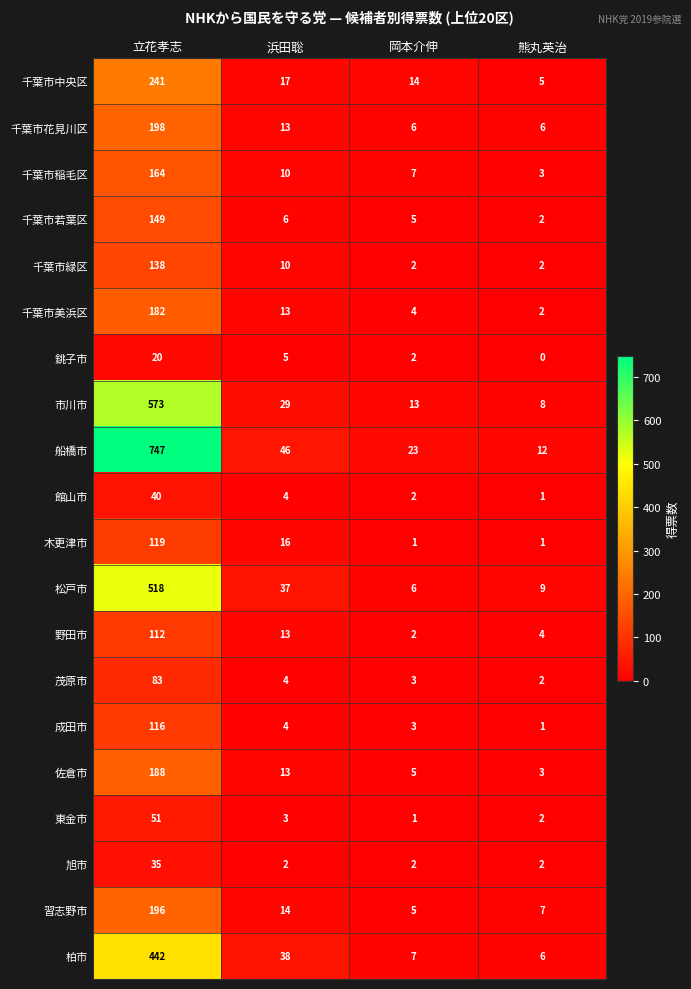

Where does the 成田市 series first go above 4?

立花孝志